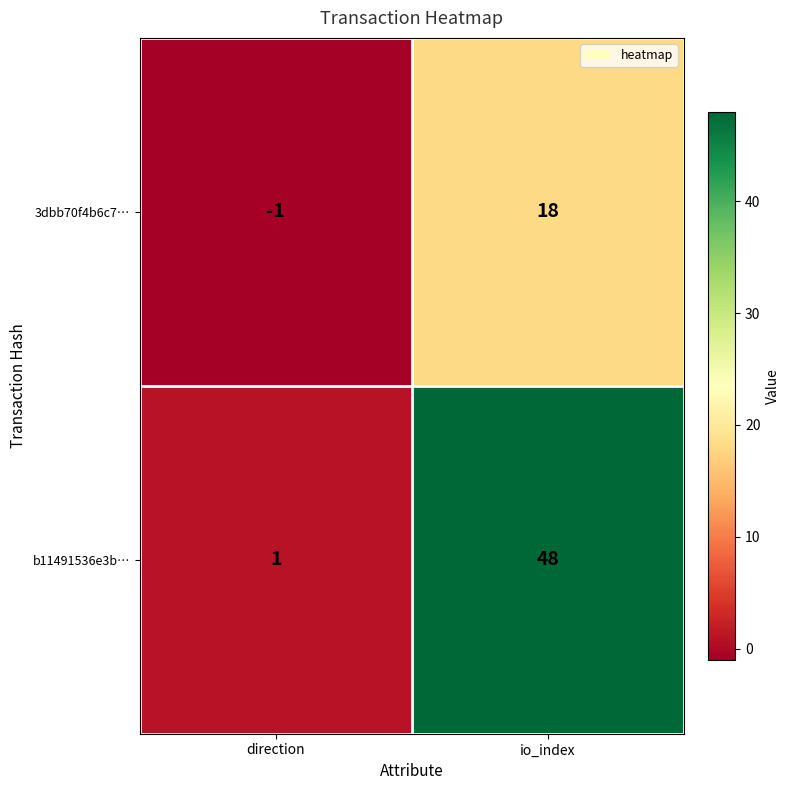

How many series are shown in this chart?

2